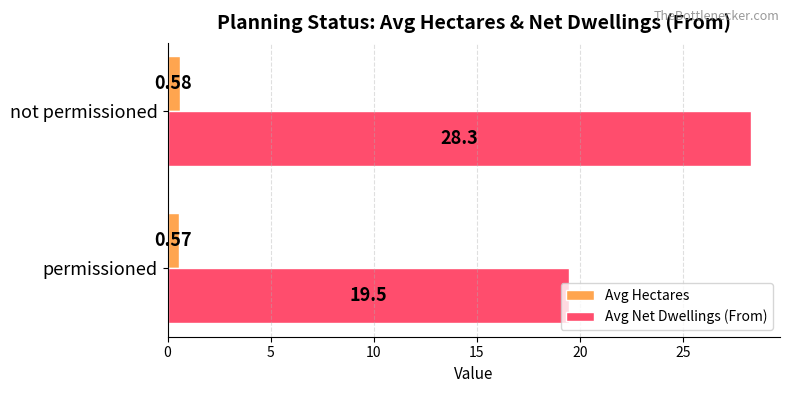

What is the spread (max minus min) of values at not permissioned?

27.7